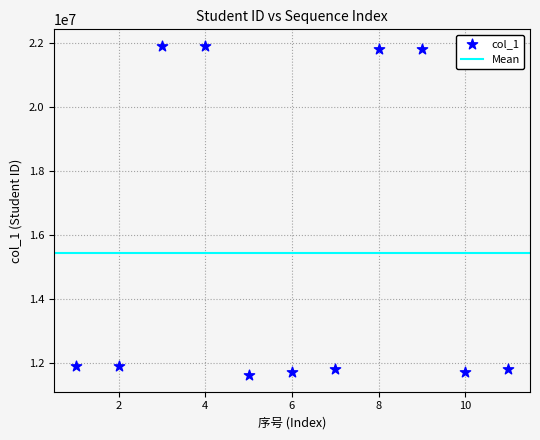

What is the range of X values (max minus min)?

10